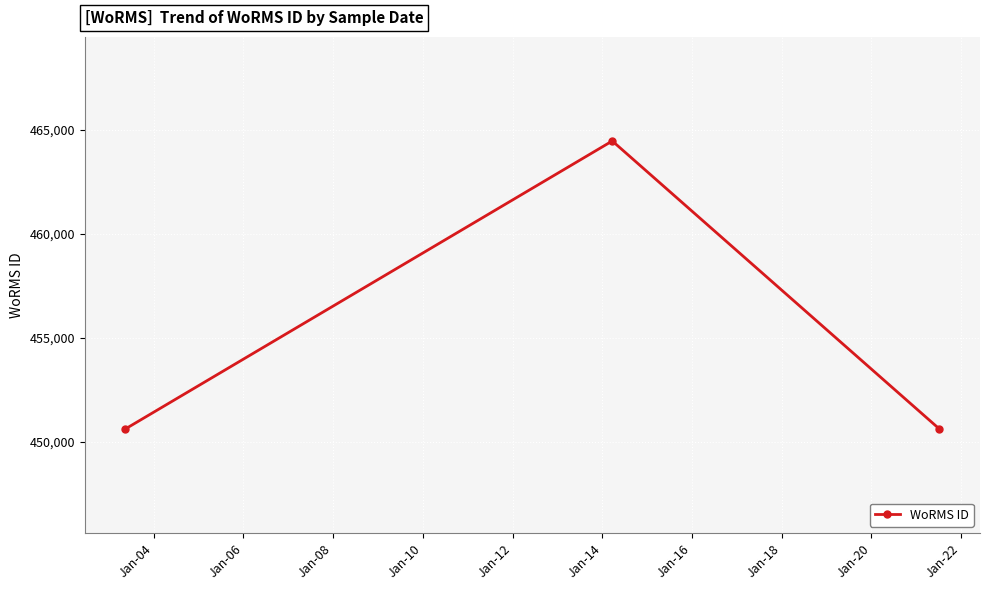

What is the smallest value displayed?

450619